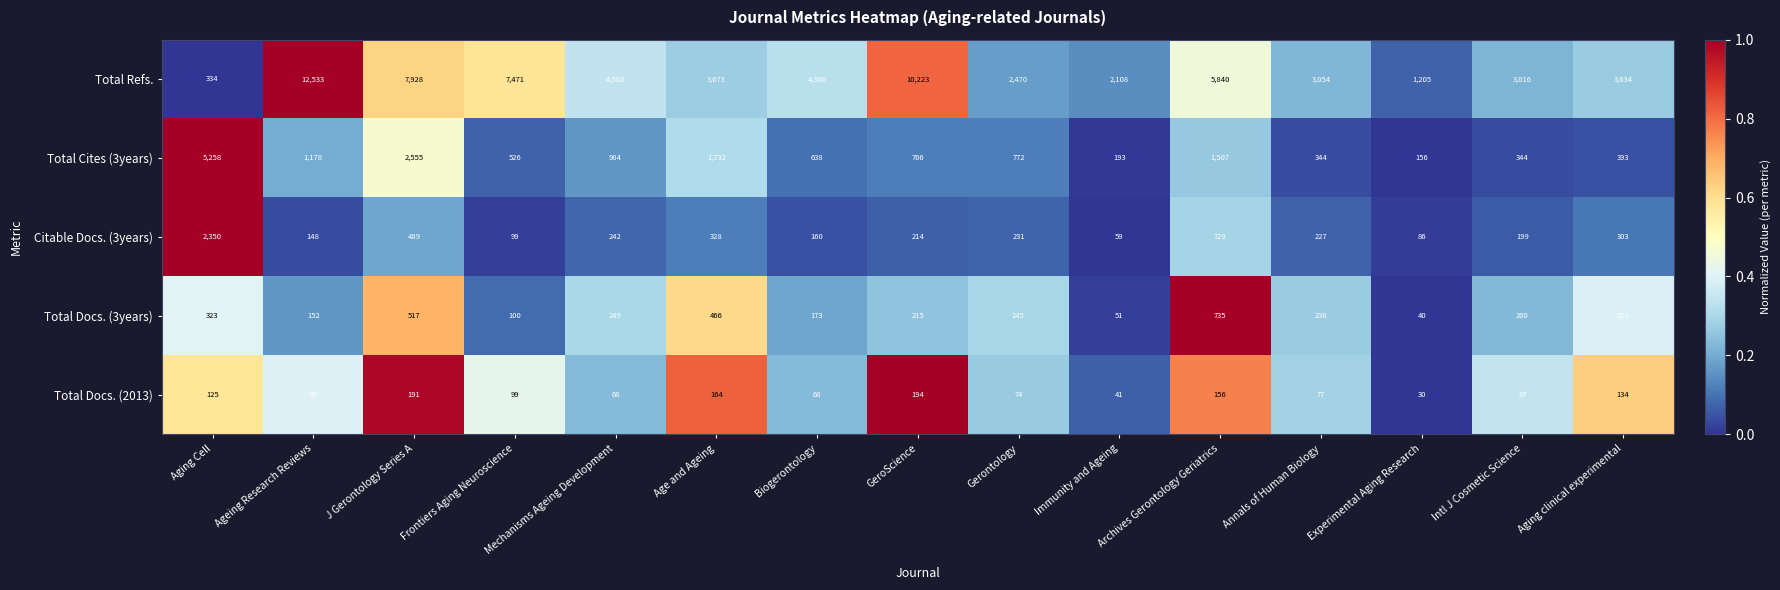

The Total Docs. (2013) series shows 191 at J Gerontology Series A. True or false?

True